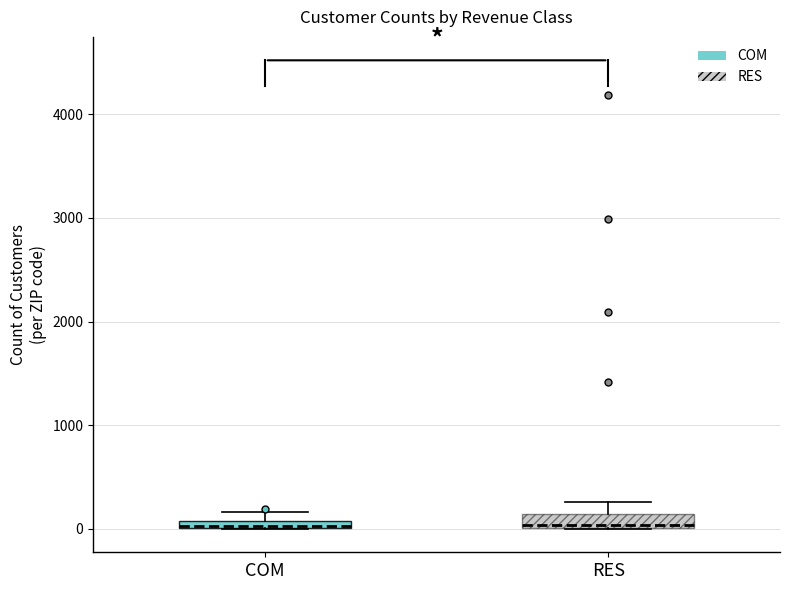

Where is the lower edge of the box for COM on the y-axis? The values are not printed on the chart, so give them approximately, as read against the axis.

0